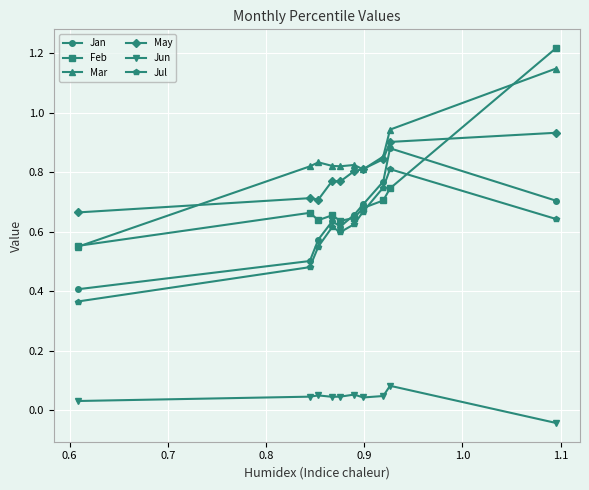

Which series has the widest spread of values?

Feb